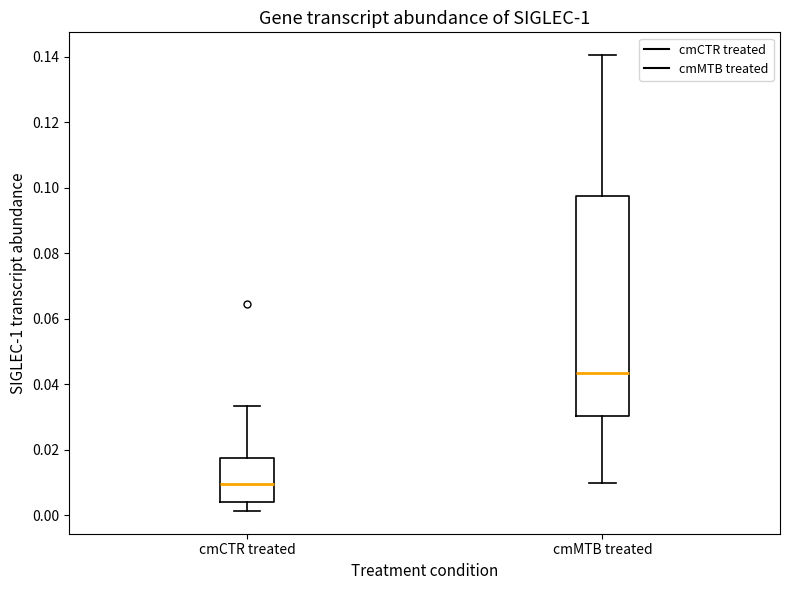

Reading left to right, read every box against the y-axis: the position of its median line, the range the box covers, and the ends of its whiskers. The values are not printed on the chart, so give them approximately, as read against the axis.

cmCTR treated: median 0.010, box 0.004 to 0.018, whiskers 0.002 to 0.034
cmMTB treated: median 0.044, box 0.030 to 0.098, whiskers 0.010 to 0.140